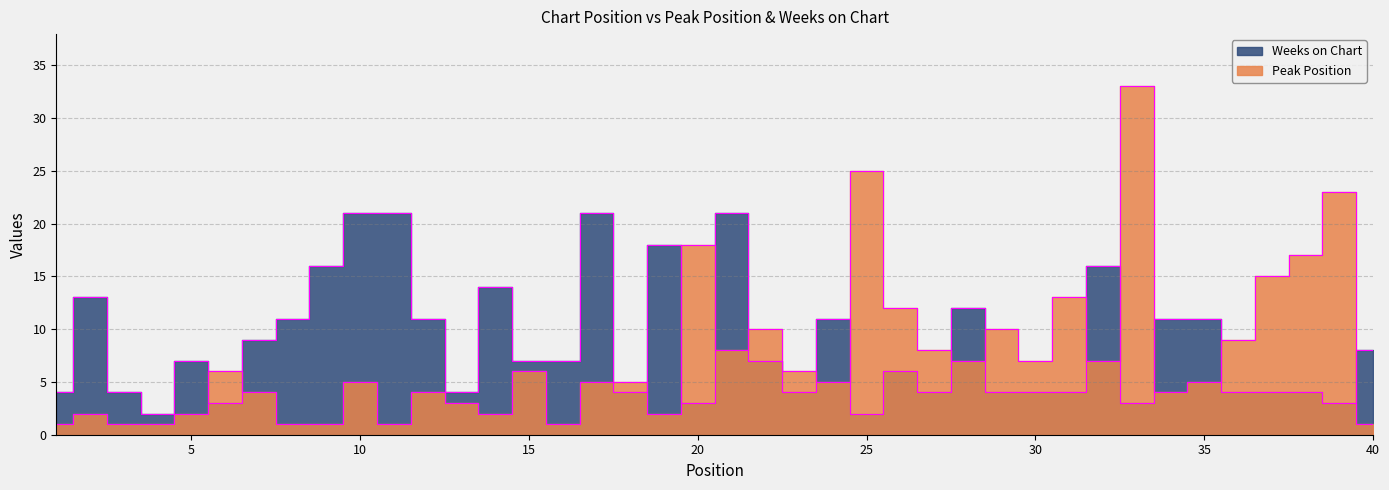

Does the chart display data point markers on the line(s)?

No